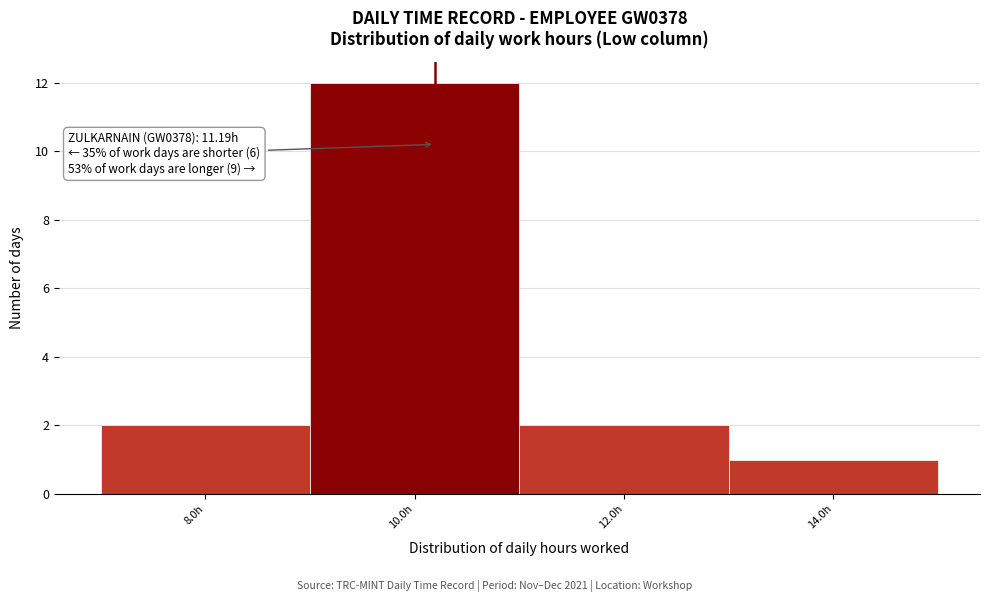

Reading left to right, extract all data points from this chart.

2	12	2	1